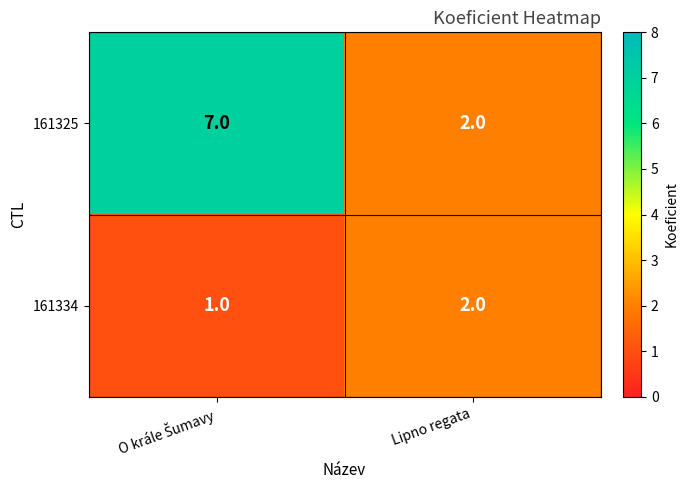

List the series in order of their peak value, lowest first.

161334, 161325